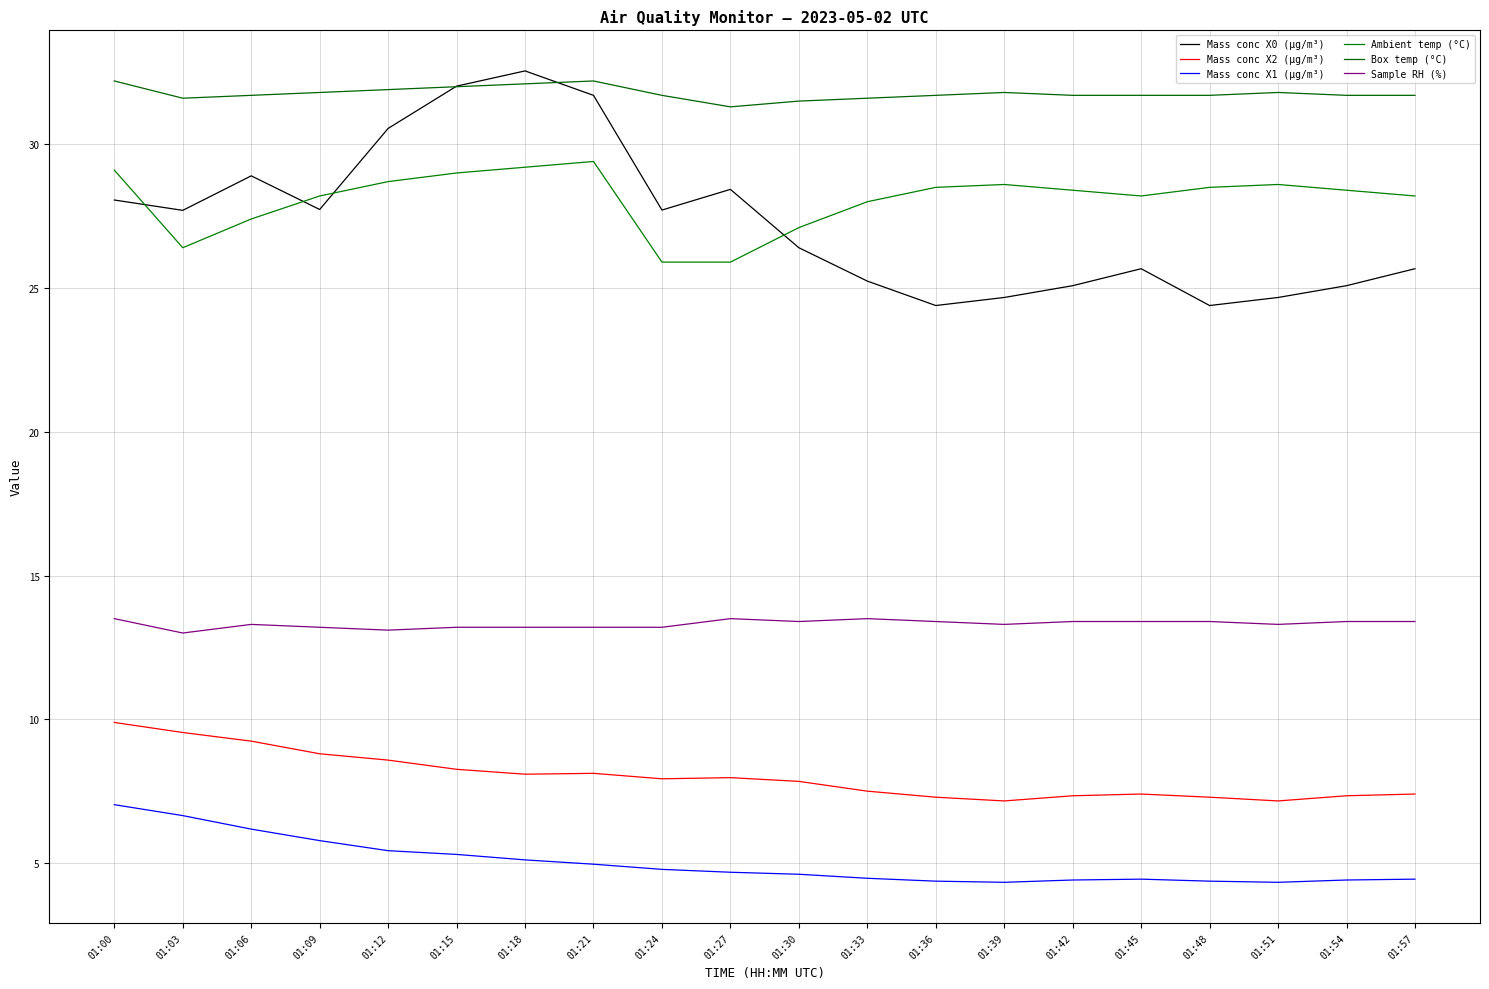

In Ambient temp (°C), how many points are higher than both neighbors (excluding endpoints)?

3